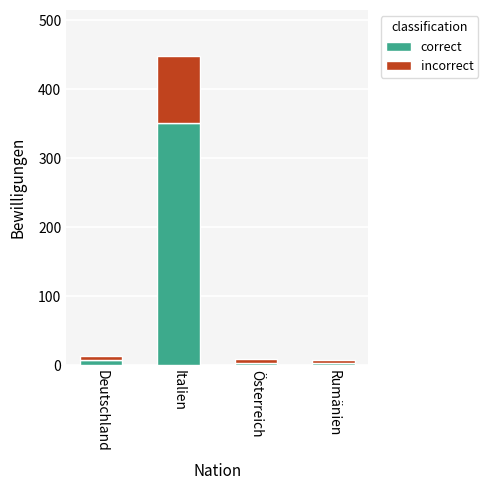

True or false: correct has a value of 352 at Italien.

True